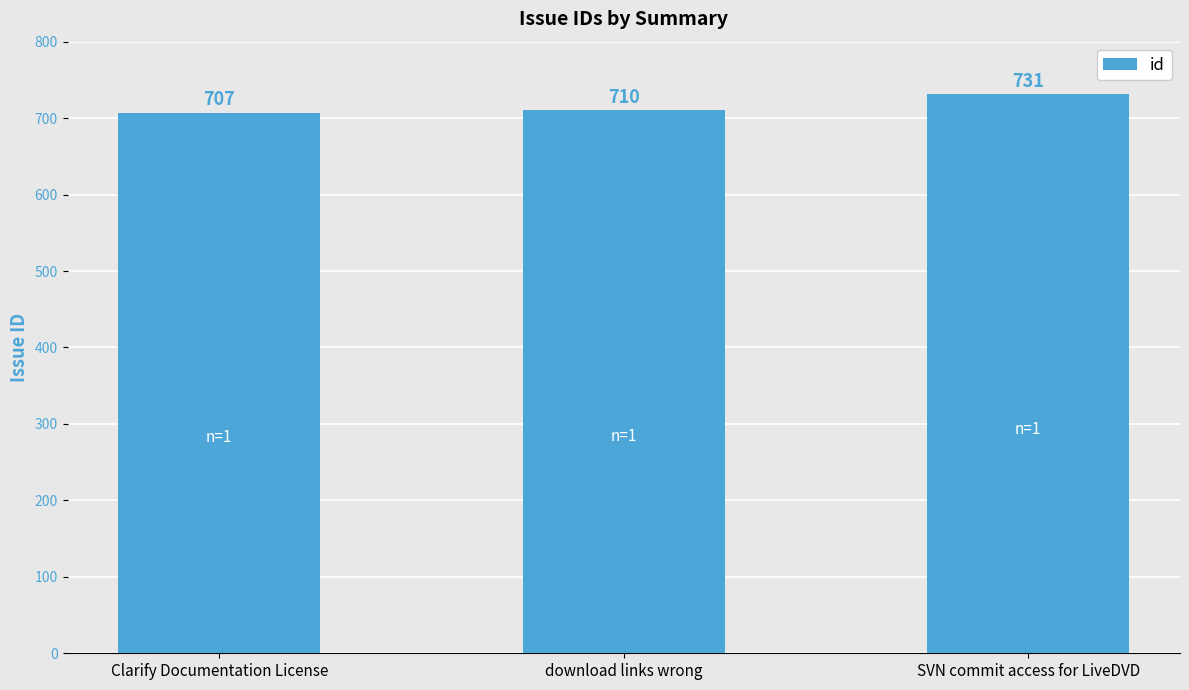

Which category has the lowest value across all series?

Clarify Documentation License